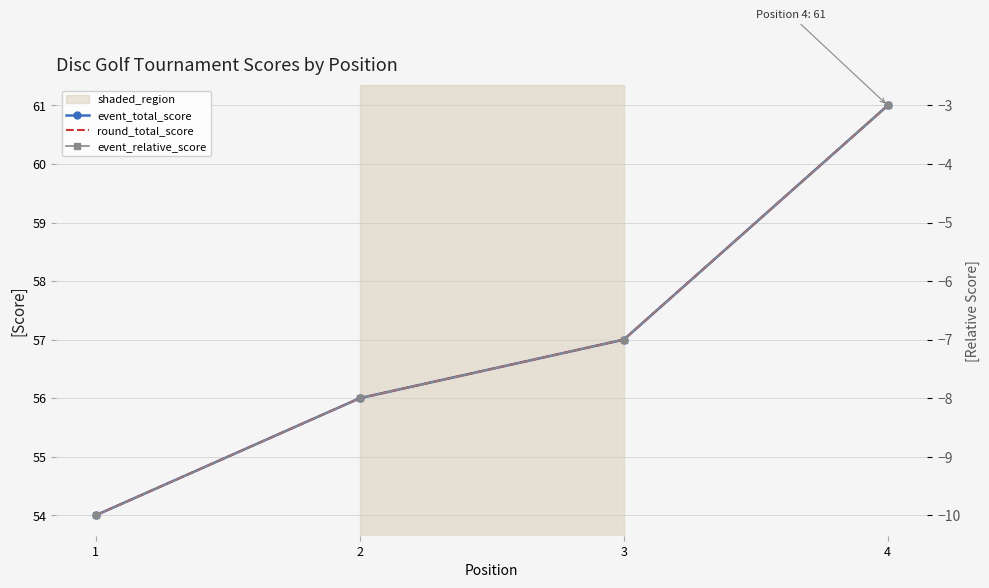

The value of event_relative_score at 1 is -10. True or false?

True